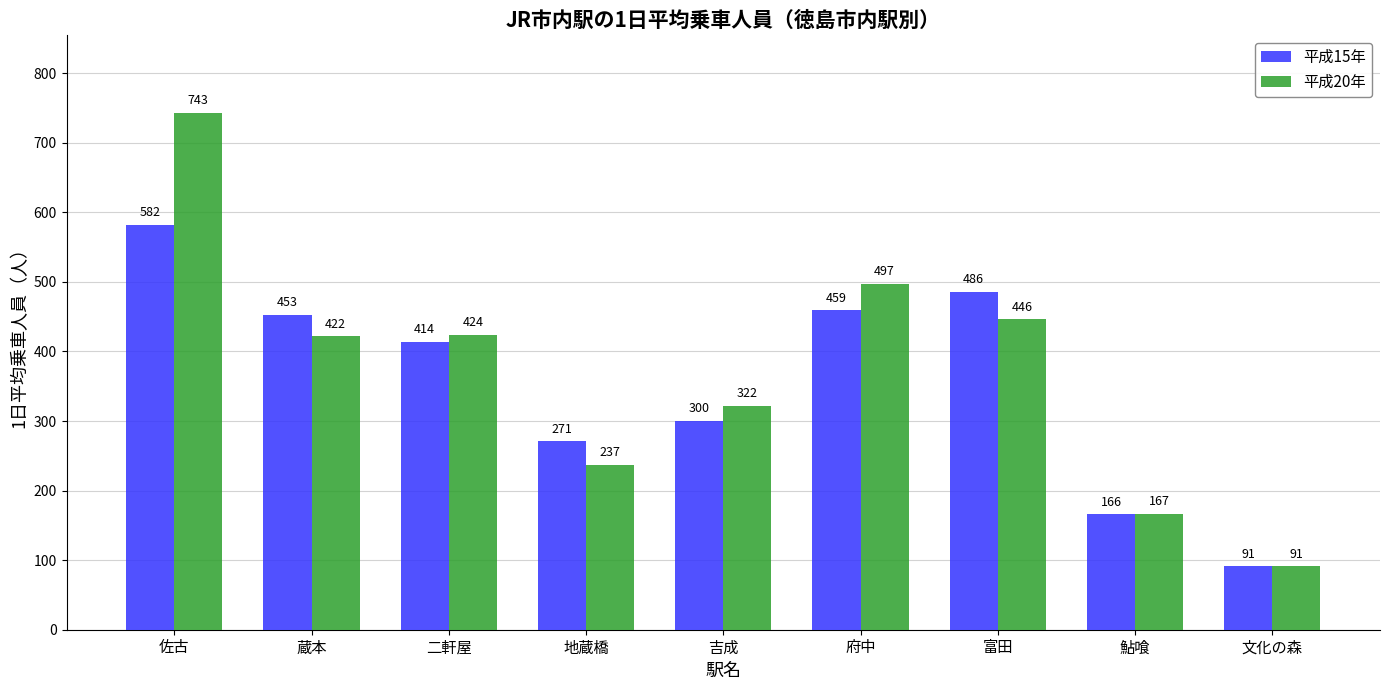

Which series has the largest range (max minus min)?

平成20年